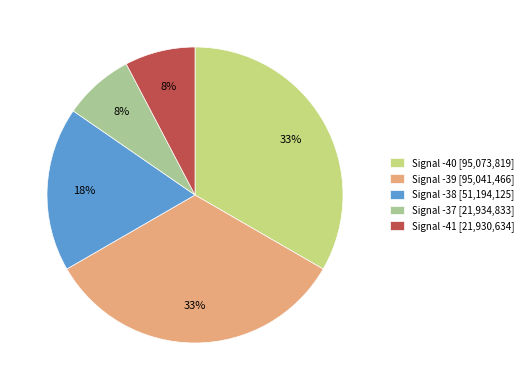

To the nearest percent, what portion does Signal -40 [95,073,819] represent?

33%